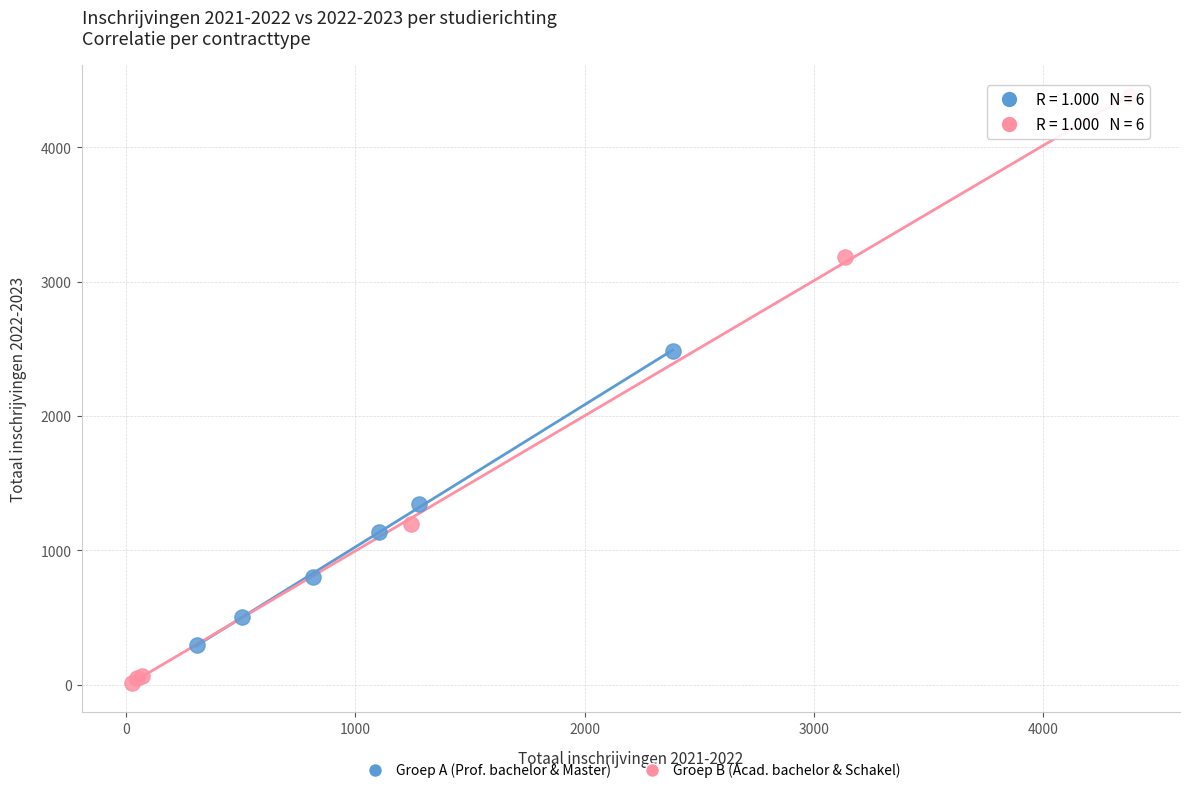

Which series has the largest Y range (max minus min)?

Groep B (Acad. bachelor & Schakel)